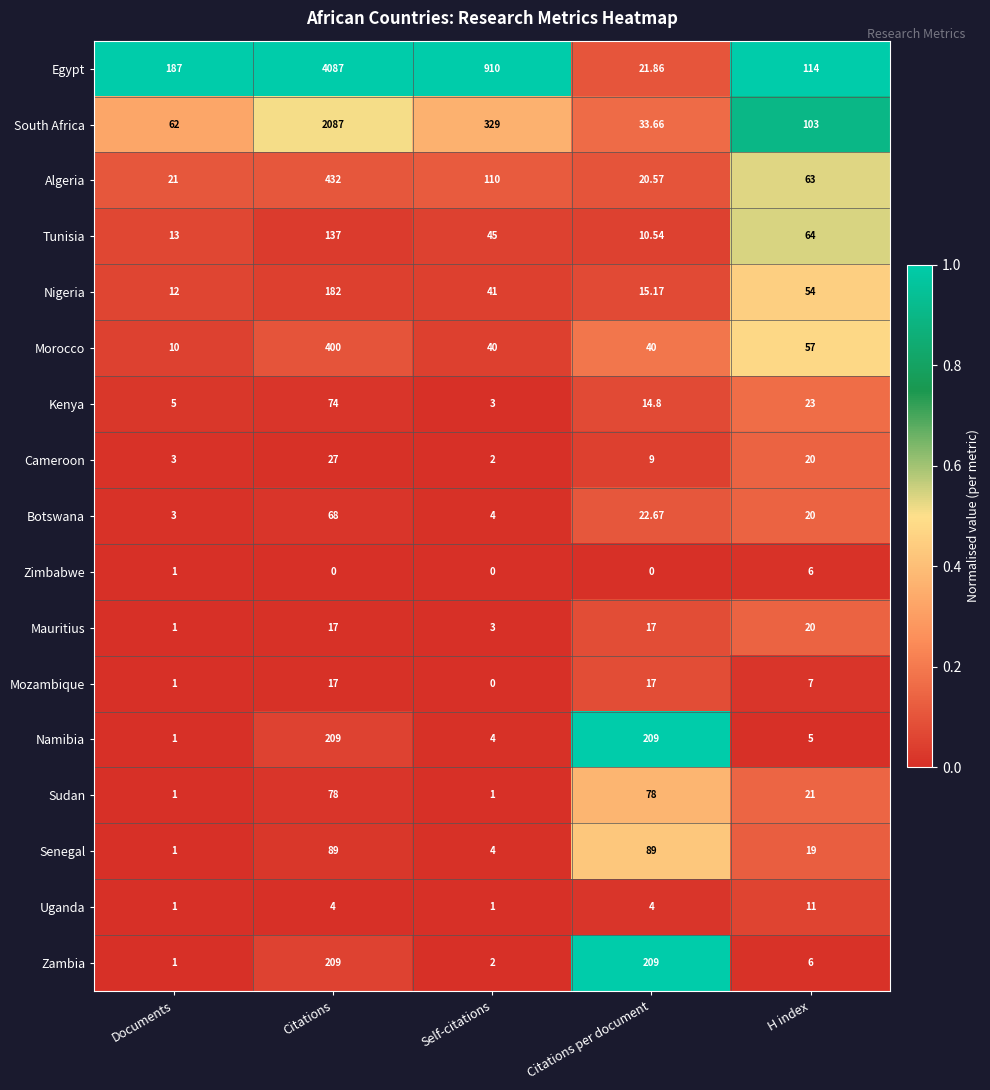

At which category is the sum across all series the highest?

Citations